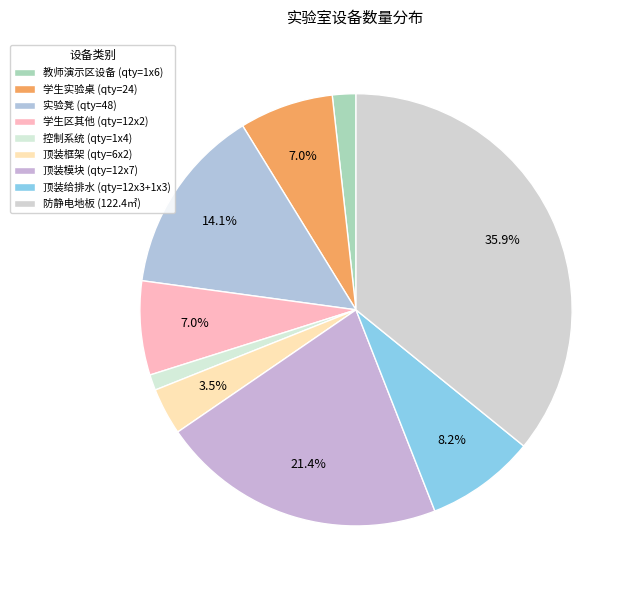

How many slices are in this pie chart?

9